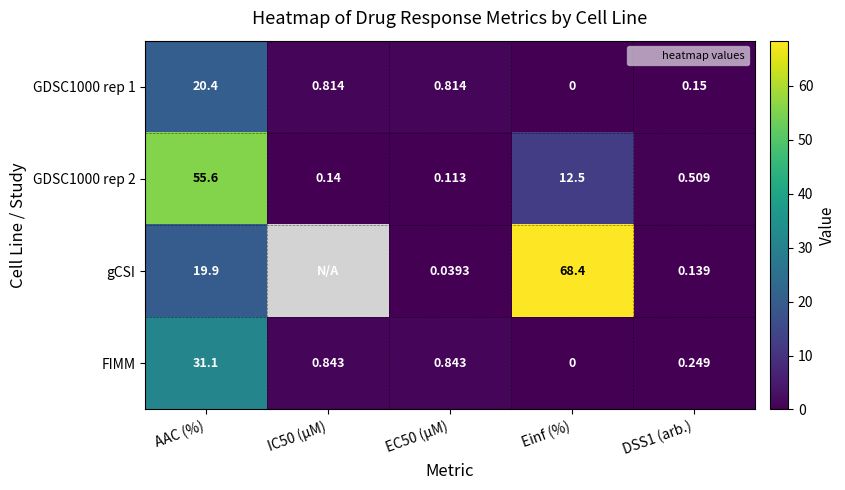

Which series has the widest spread of values?

gCSI